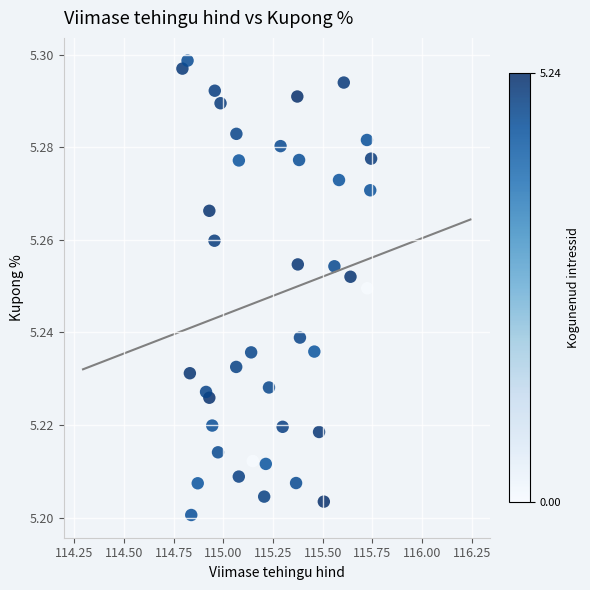

What is the range of X values (max minus min)?

0.9